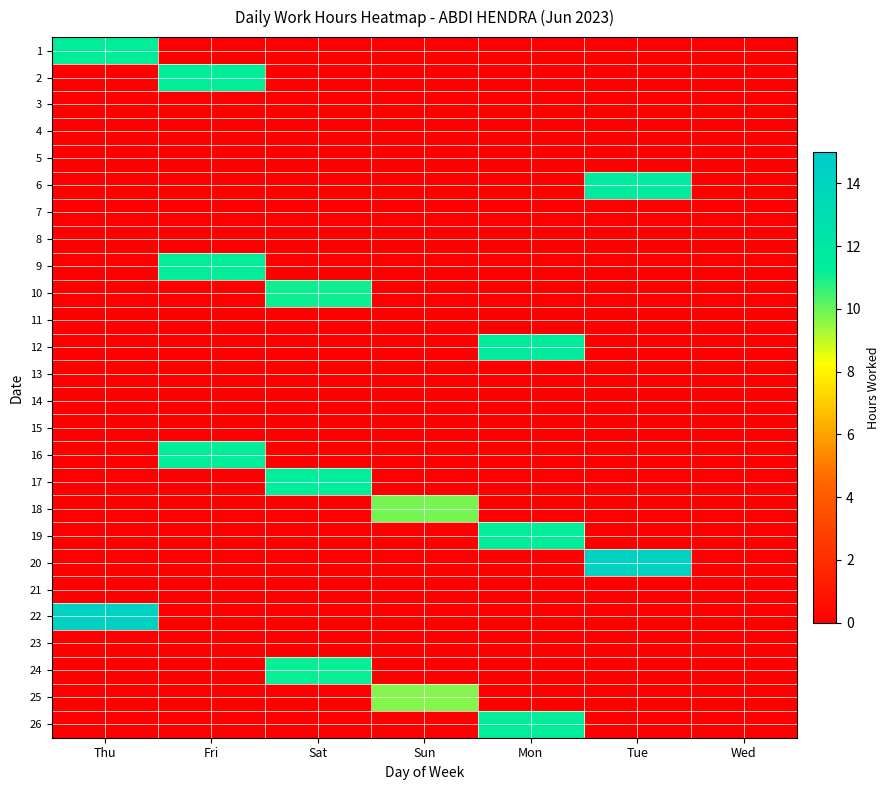

Reading left to right, transcribe all the data shown in this chart.

1: Thu=11.3	Fri=0.0	Sat=0.0	Sun=0.0	Mon=0.0	Tue=0.0	Wed=0.0
2: Thu=0.0	Fri=11.3	Sat=0.0	Sun=0.0	Mon=0.0	Tue=0.0	Wed=0.0
3: Thu=0.0	Fri=0.0	Sat=0.0	Sun=0.0	Mon=0.0	Tue=0.0	Wed=0.0
4: Thu=0.0	Fri=0.0	Sat=0.0	Sun=0.0	Mon=0.0	Tue=0.0	Wed=0.0
5: Thu=0.0	Fri=0.0	Sat=0.0	Sun=0.0	Mon=0.0	Tue=0.0	Wed=0.0
6: Thu=0.0	Fri=0.0	Sat=0.0	Sun=0.0	Mon=0.0	Tue=11.6	Wed=0.0
7: Thu=0.0	Fri=0.0	Sat=0.0	Sun=0.0	Mon=0.0	Tue=0.0	Wed=0.0
8: Thu=0.0	Fri=0.0	Sat=0.0	Sun=0.0	Mon=0.0	Tue=0.0	Wed=0.0
9: Thu=0.0	Fri=11.3	Sat=0.0	Sun=0.0	Mon=0.0	Tue=0.0	Wed=0.0
10: Thu=0.0	Fri=0.0	Sat=11.1	Sun=0.0	Mon=0.0	Tue=0.0	Wed=0.0
11: Thu=0.0	Fri=0.0	Sat=0.0	Sun=0.0	Mon=0.0	Tue=0.0	Wed=0.0
12: Thu=0.0	Fri=0.0	Sat=0.0	Sun=0.0	Mon=11.5	Tue=0.0	Wed=0.0
13: Thu=0.0	Fri=0.0	Sat=0.0	Sun=0.0	Mon=0.0	Tue=0.0	Wed=0.0
14: Thu=0.0	Fri=0.0	Sat=0.0	Sun=0.0	Mon=0.0	Tue=0.0	Wed=0.0
15: Thu=0.0	Fri=0.0	Sat=0.0	Sun=0.0	Mon=0.0	Tue=0.0	Wed=0.0
16: Thu=0.0	Fri=11.3	Sat=0.0	Sun=0.0	Mon=0.0	Tue=0.0	Wed=0.0
17: Thu=0.0	Fri=0.0	Sat=11.3	Sun=0.0	Mon=0.0	Tue=0.0	Wed=0.0
18: Thu=0.0	Fri=0.0	Sat=0.0	Sun=9.8	Mon=0.0	Tue=0.0	Wed=0.0
19: Thu=0.0	Fri=0.0	Sat=0.0	Sun=0.0	Mon=11.3	Tue=0.0	Wed=0.0
20: Thu=0.0	Fri=0.0	Sat=0.0	Sun=0.0	Mon=0.0	Tue=14.2	Wed=0.0
21: Thu=0.0	Fri=0.0	Sat=0.0	Sun=0.0	Mon=0.0	Tue=0.0	Wed=0.0
22: Thu=14.3	Fri=0.0	Sat=0.0	Sun=0.0	Mon=0.0	Tue=0.0	Wed=0.0
23: Thu=0.0	Fri=0.0	Sat=0.0	Sun=0.0	Mon=0.0	Tue=0.0	Wed=0.0
24: Thu=0.0	Fri=0.0	Sat=11.2	Sun=0.0	Mon=0.0	Tue=0.0	Wed=0.0
25: Thu=0.0	Fri=0.0	Sat=0.0	Sun=9.7	Mon=0.0	Tue=0.0	Wed=0.0
26: Thu=0.0	Fri=0.0	Sat=0.0	Sun=0.0	Mon=11.3	Tue=0.0	Wed=0.0